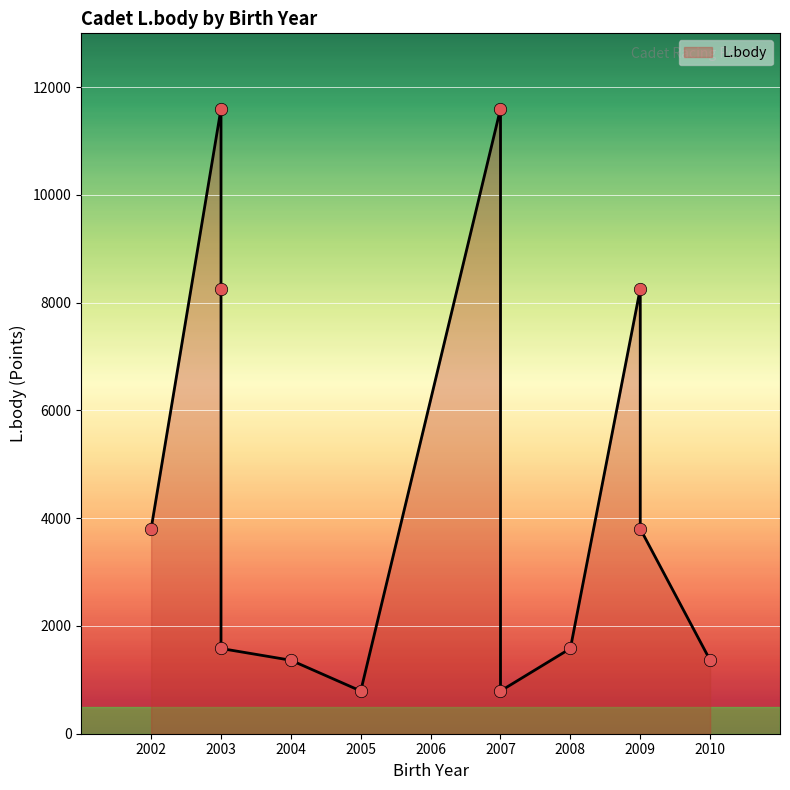

Which has a higher value, 2009 or 2005?

2009